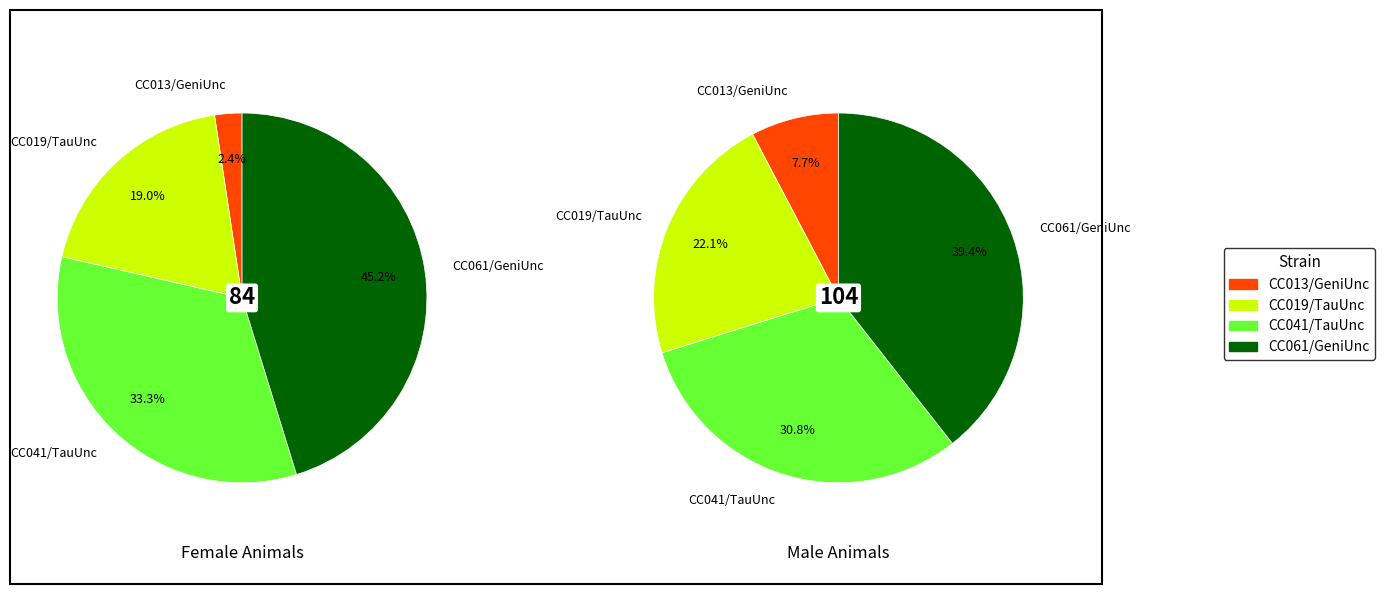

What percentage is the 2 slice, to the nearest percent?

33%